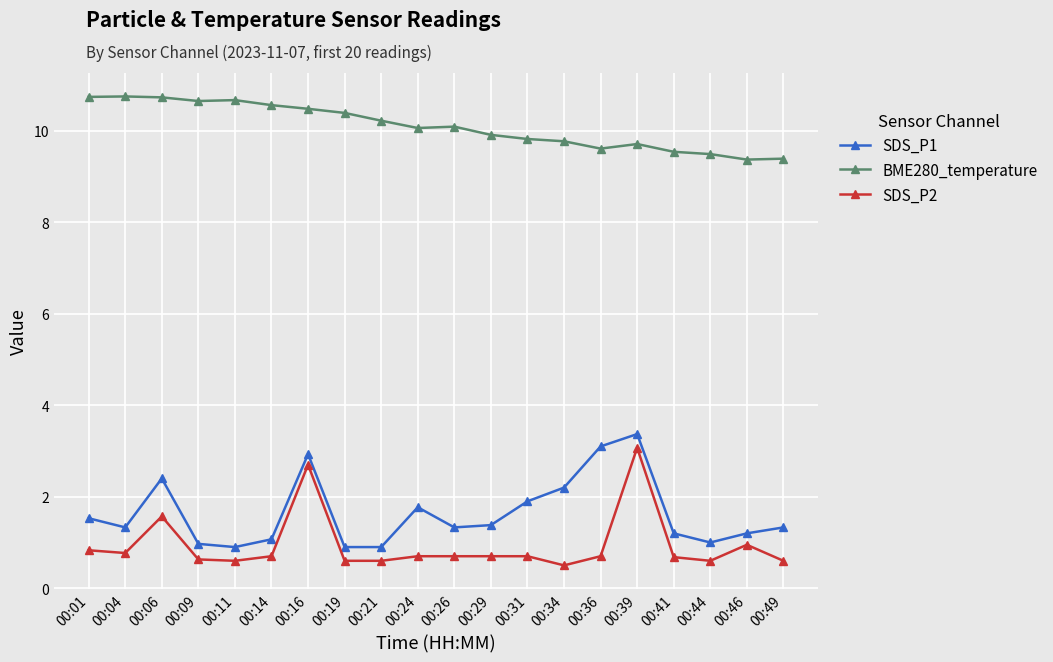

Is it true that SDS_P2 equals 1.6 at 00:06?

True